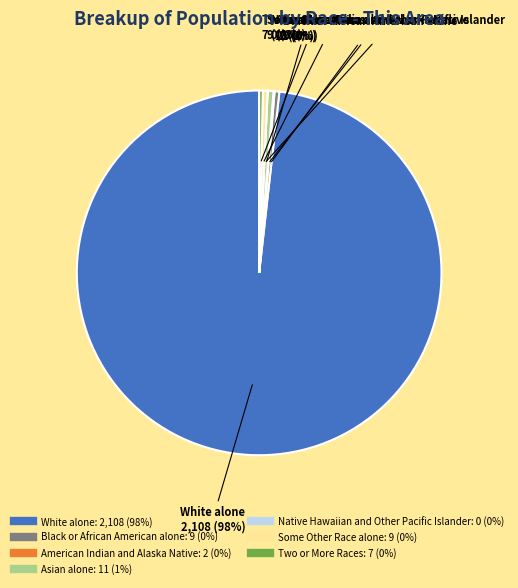

Does Some Other Race alone represent more than half of the total?

No